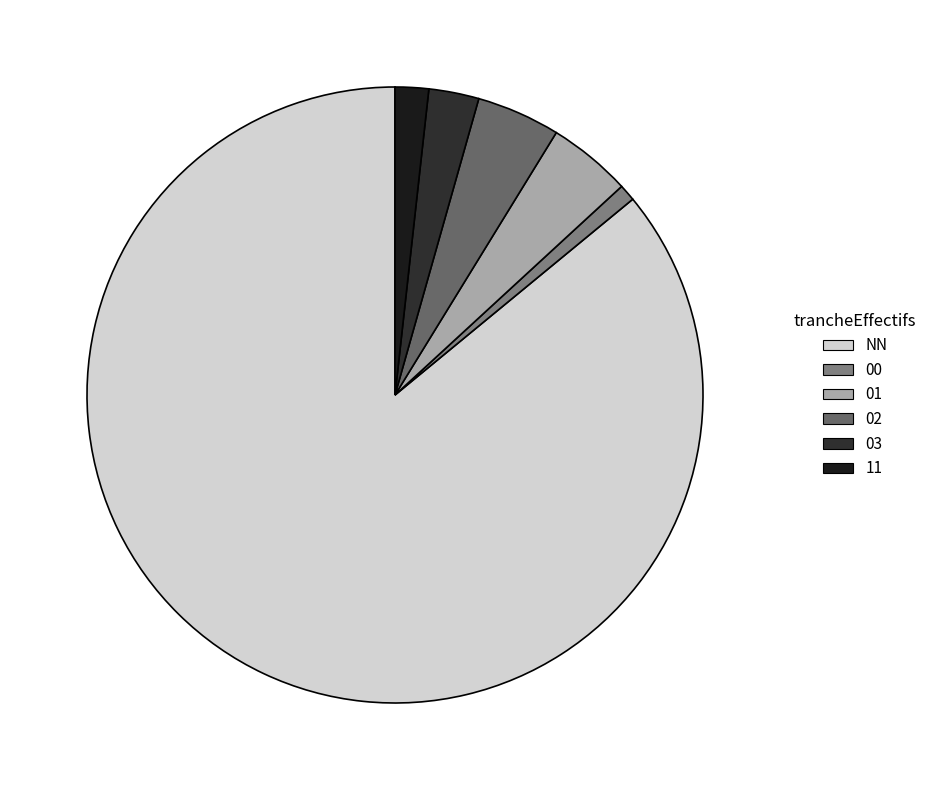

Rank the categories by value from highest to lowest.

NN, 01, 02, 03, 11, 00